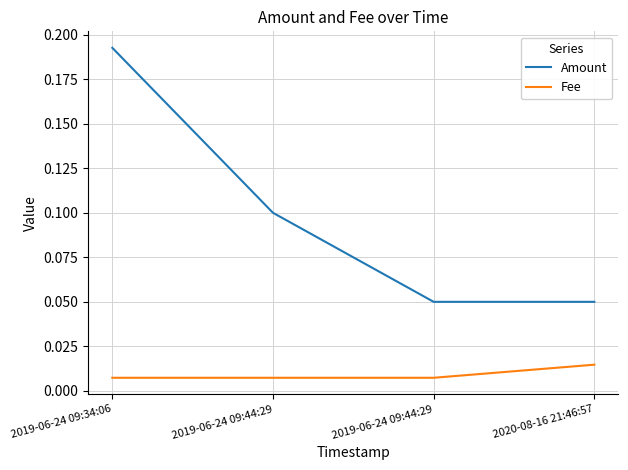

Reading left to right, transcribe all the data shown in this chart.

Amount: 0.2	0.1	0.1	0.1
Fee: 0.0	0.0	0.0	0.0